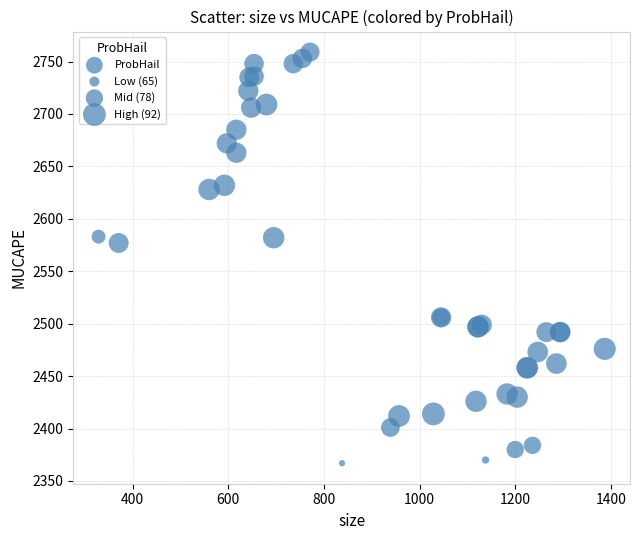

What Y value in the scatter plot is closest to 2563?

2577